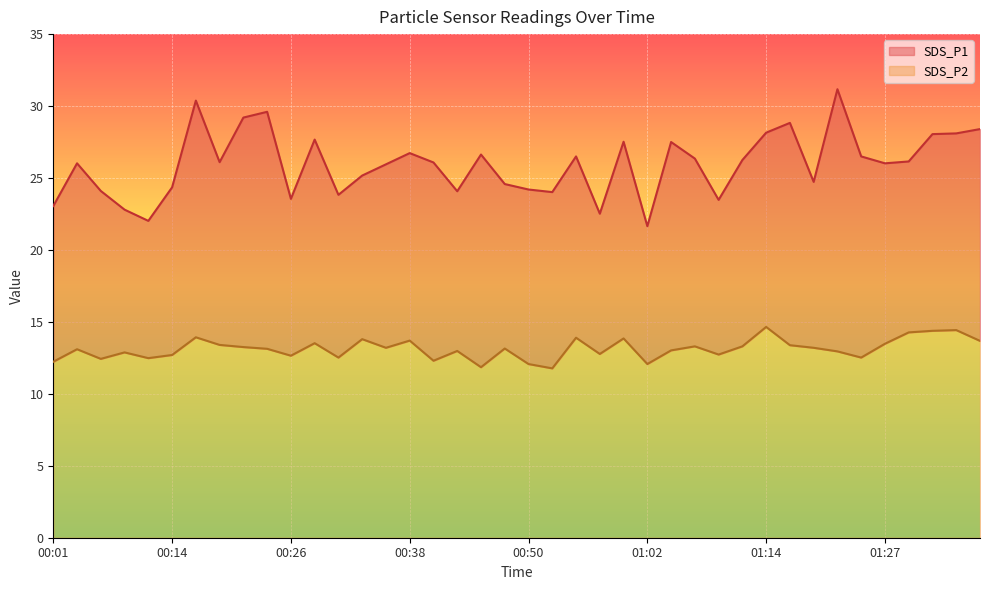

True or false: SDS_P1 has more than 1 points higher than both neighbors.

True